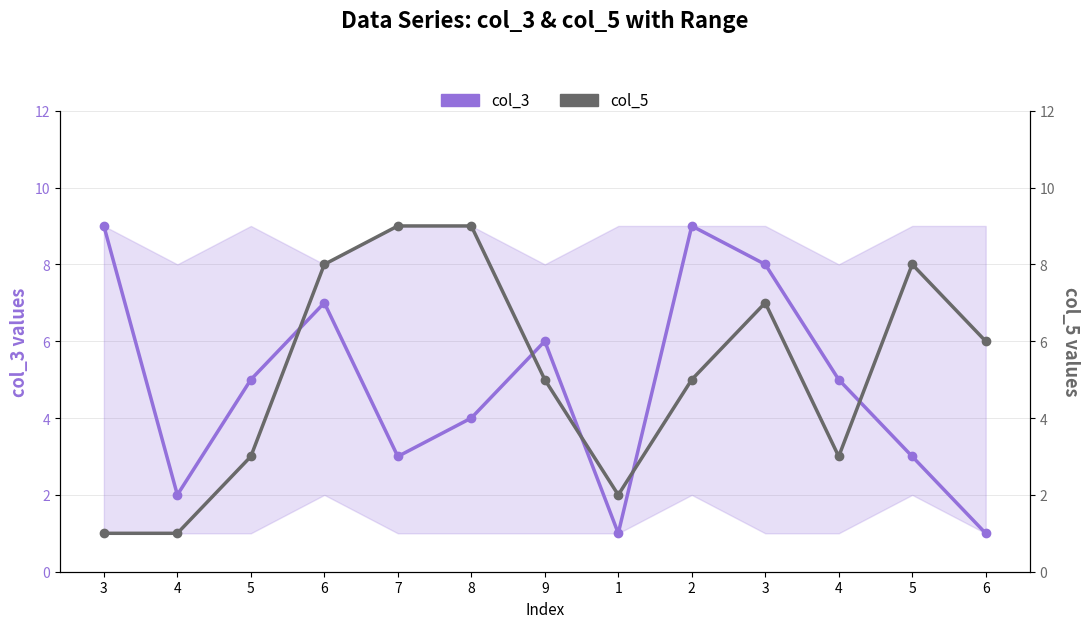

Is it true that col_5 equals 1 at 1?

False